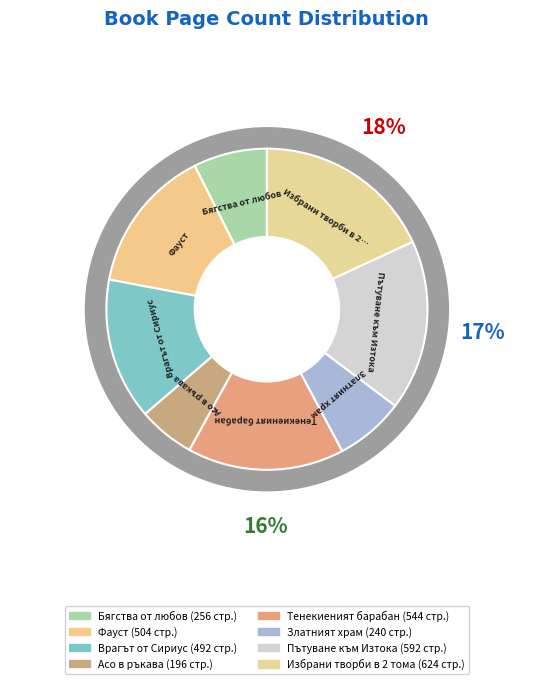

To the nearest percent, what is the difference between the largest and smallest slice percentages?

12%